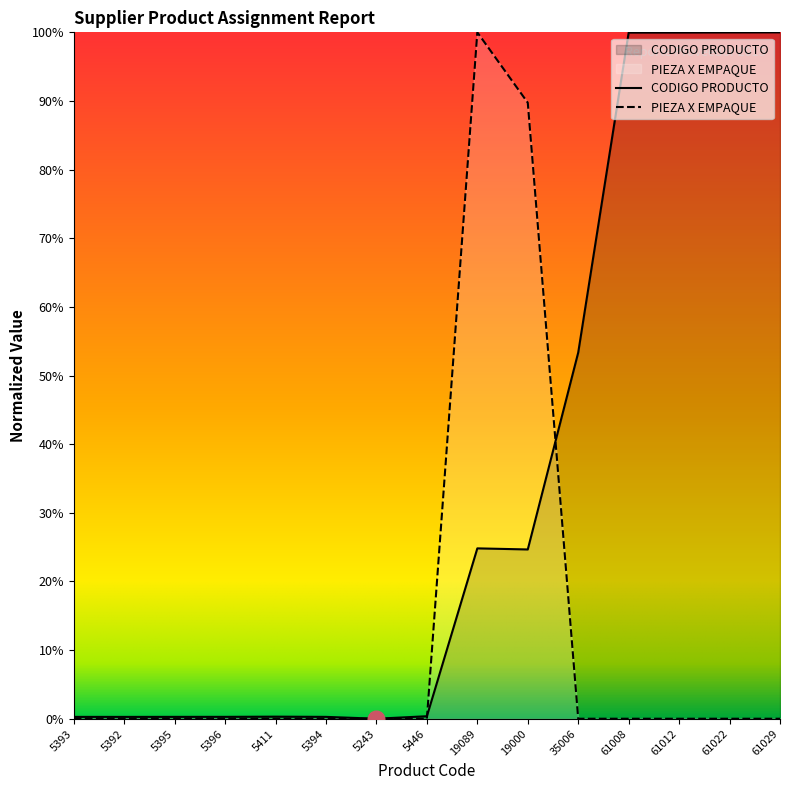

Where is the first local maximum for PIEZA X EMPAQUE?

19089